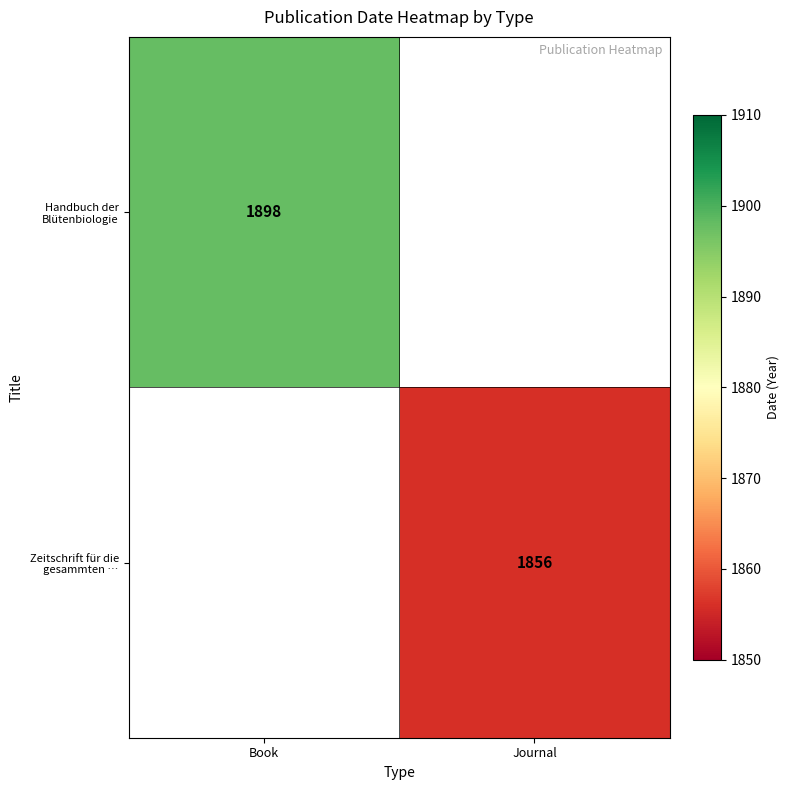

The value of Handbuch der Blütenbiologie at Book is 1898. True or false?

True